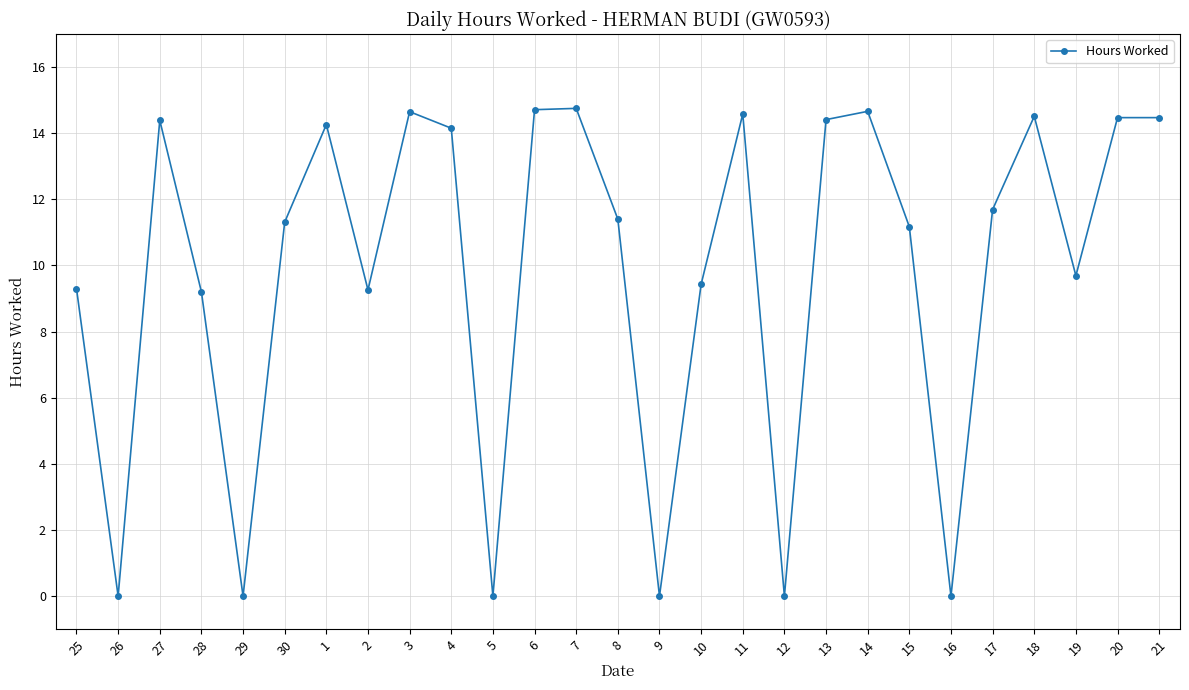

What is the change in value from 25 to 29?

-9.3